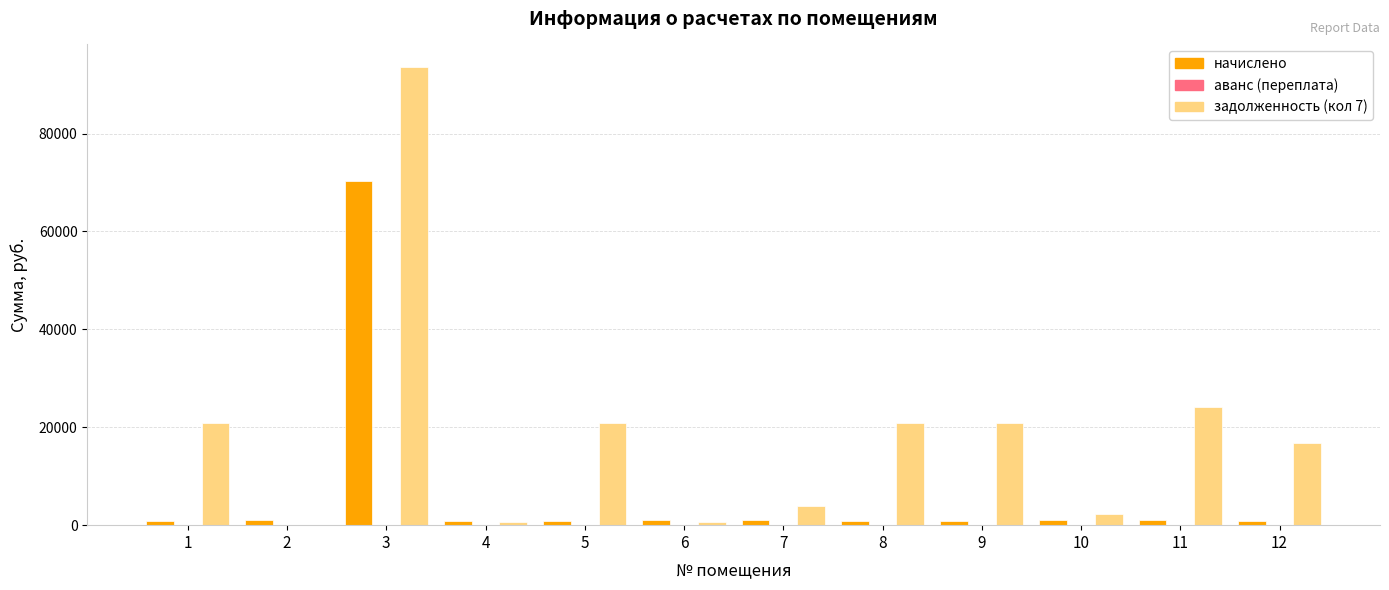

At which category is the sum across all series the highest?

3